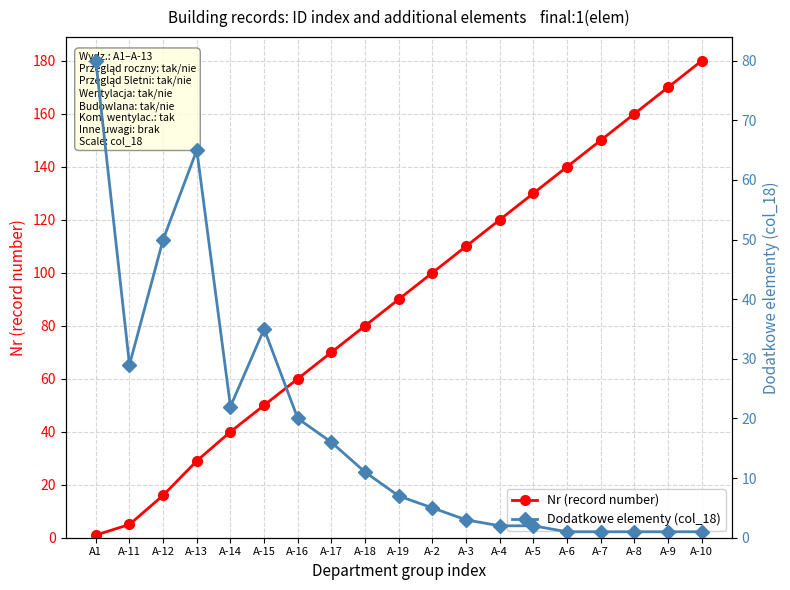

Reading left to right, extract all data points from this chart.

Nr (record number): 1	5	16	29	40	50	60	70	80	90	100	110	120	130	140	150	160	170	180
Dodatkowe elementy (col_18): 80	29	50	65	22	35	20	16	11	7	5	3	2	2	1	1	1	1	1